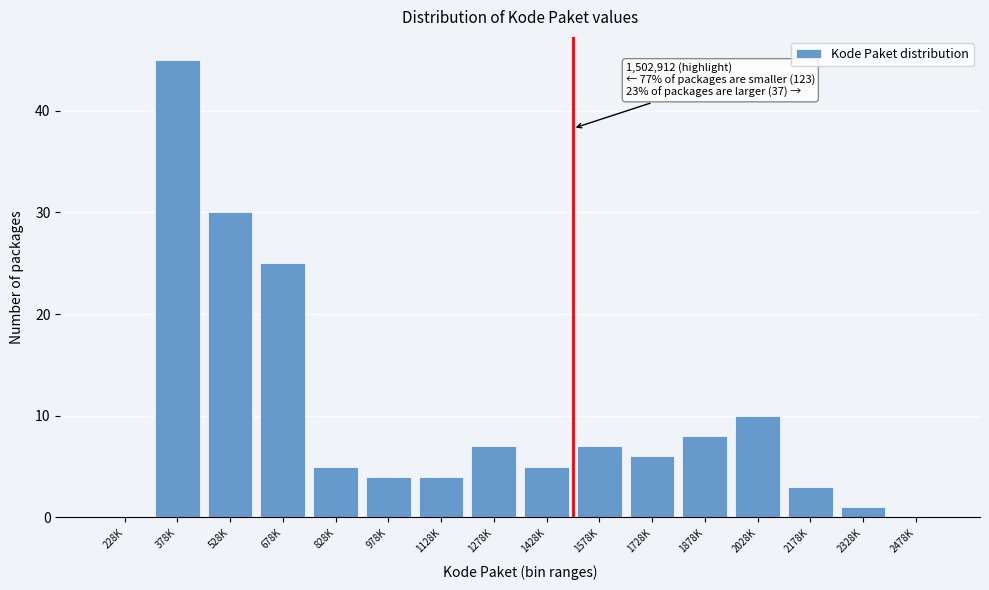

Reading left to right, extract all data points from this chart.

228K=0	378K=45	528K=30	678K=25	828K=5	978K=4	1128K=4	1278K=7	1428K=5	1578K=7	1728K=6	1878K=8	2028K=10	2178K=3	2328K=1	2478K=0